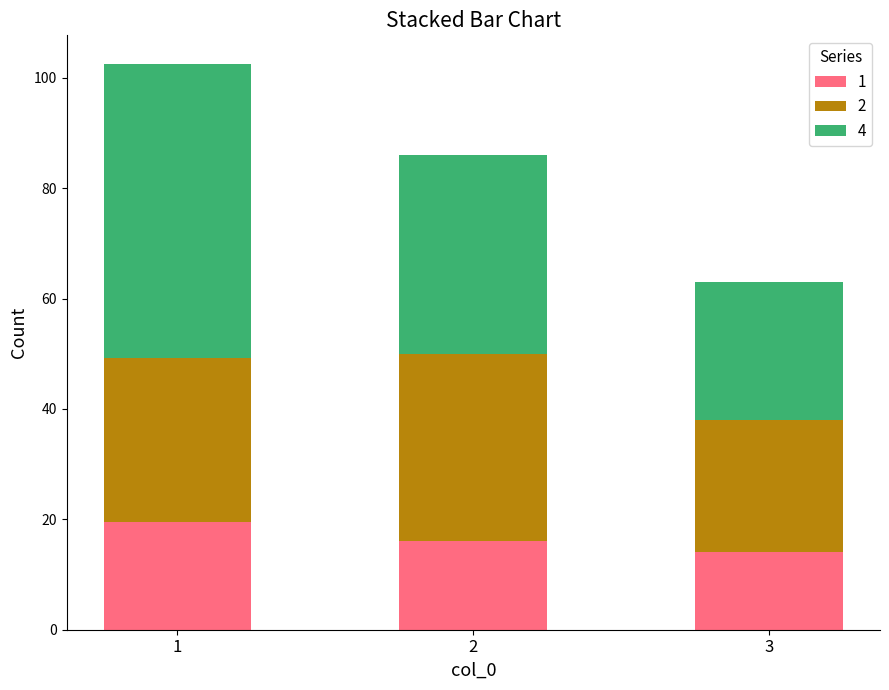

What are all the series names shown in the legend?

1, 2, 4